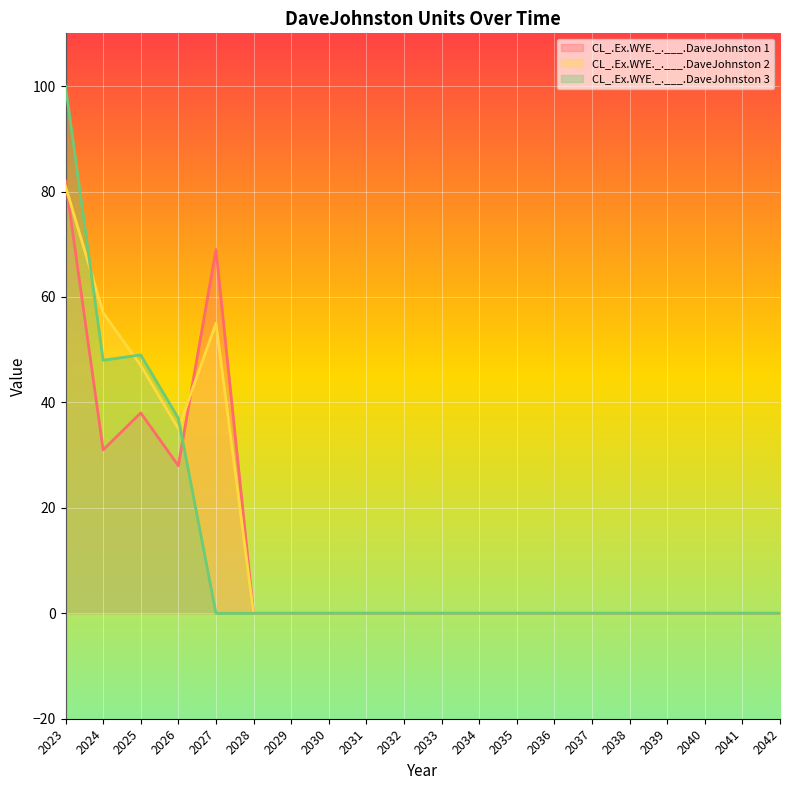

Which has a higher value, 2035 or 2033?

2035